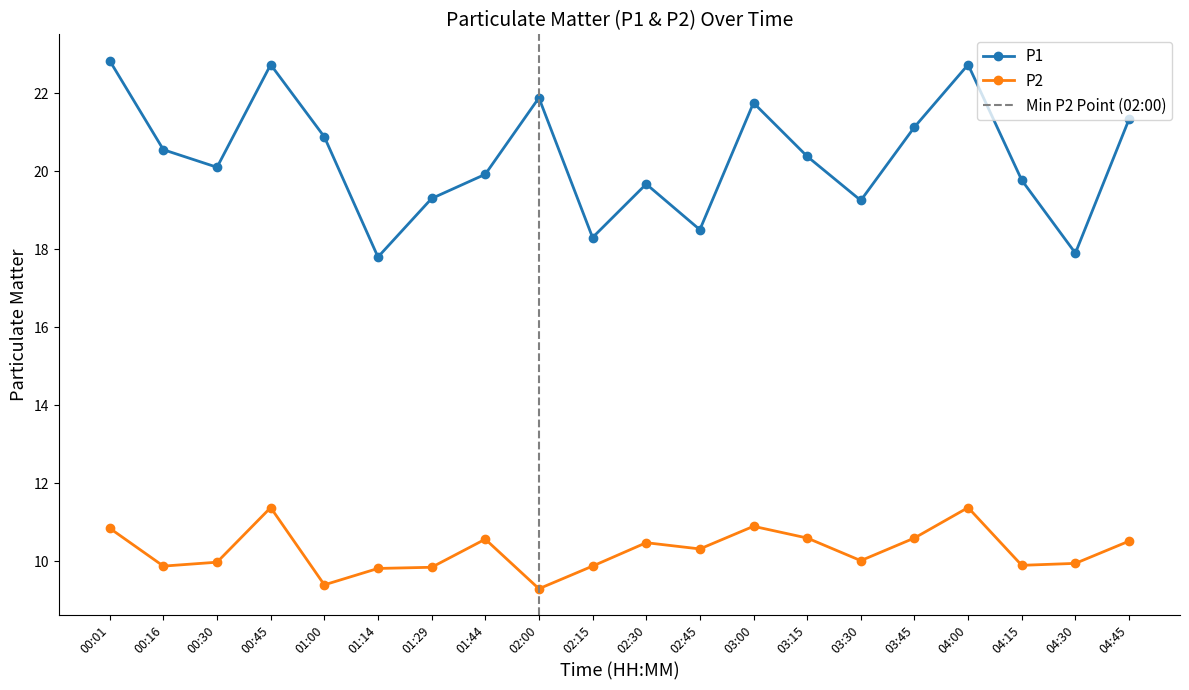

Does the chart display data point markers on the line(s)?

Yes